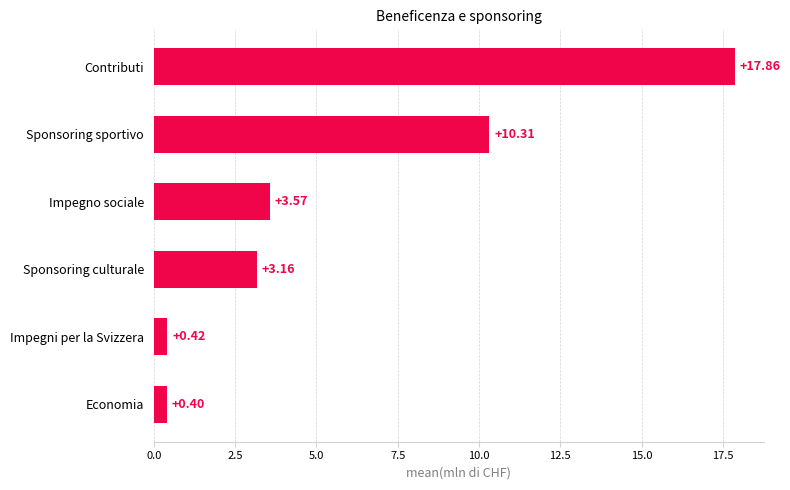

Between Sponsoring culturale and Sponsoring sportivo, which is larger?

Sponsoring sportivo